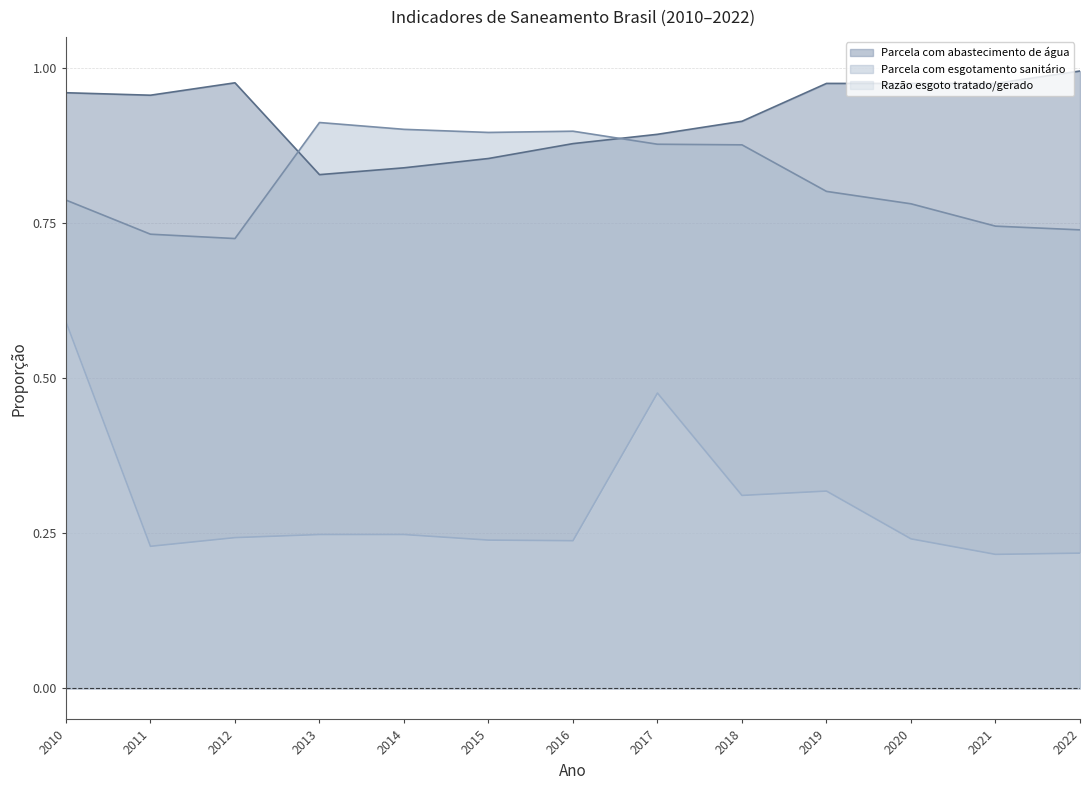

In Razão esgoto tratado/gerado, how many points are lower than both neighbors (excluding endpoints)?

4